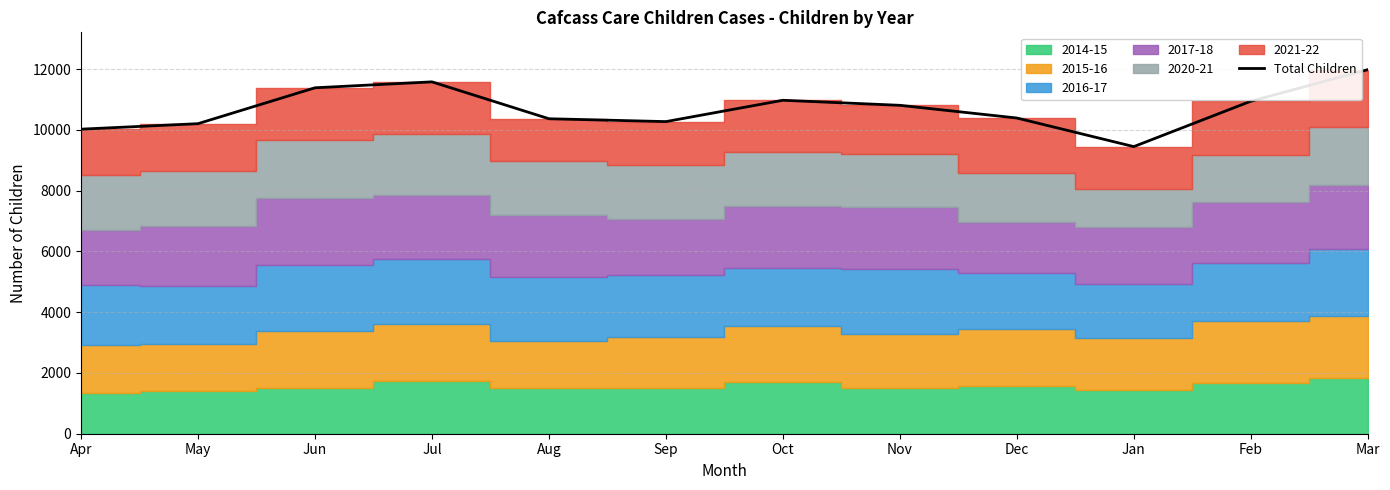

Which label corresponds to the largest value in the chart?

Mar